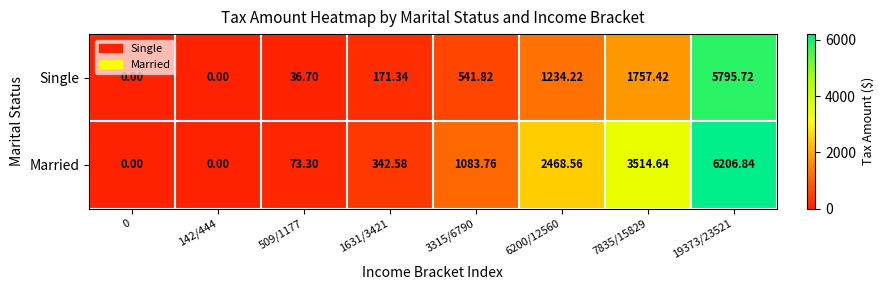

List the series in order of their overall mean, lowest first.

Single, Married